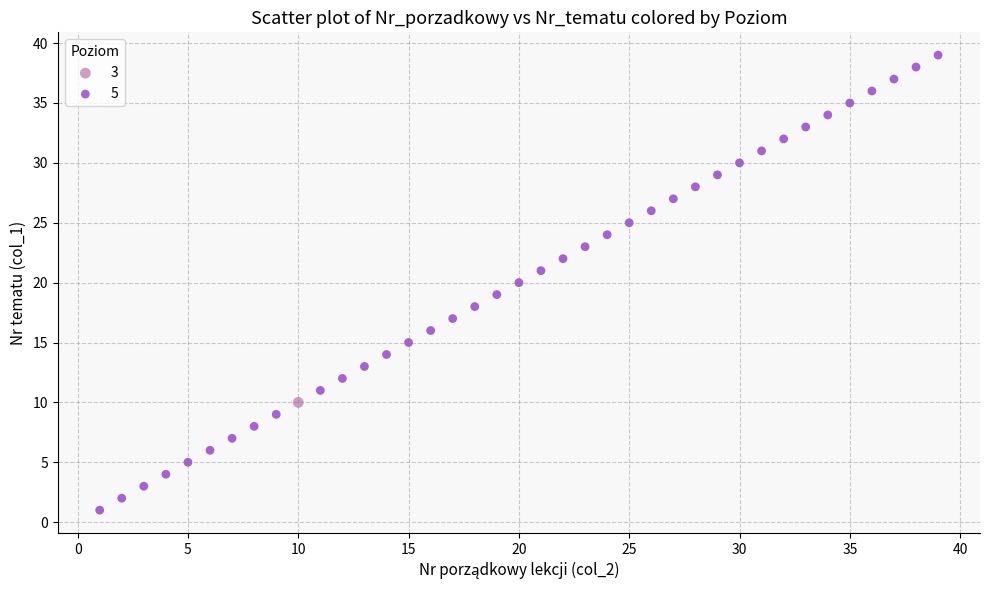

What are all the series names shown in the legend?

3, 5